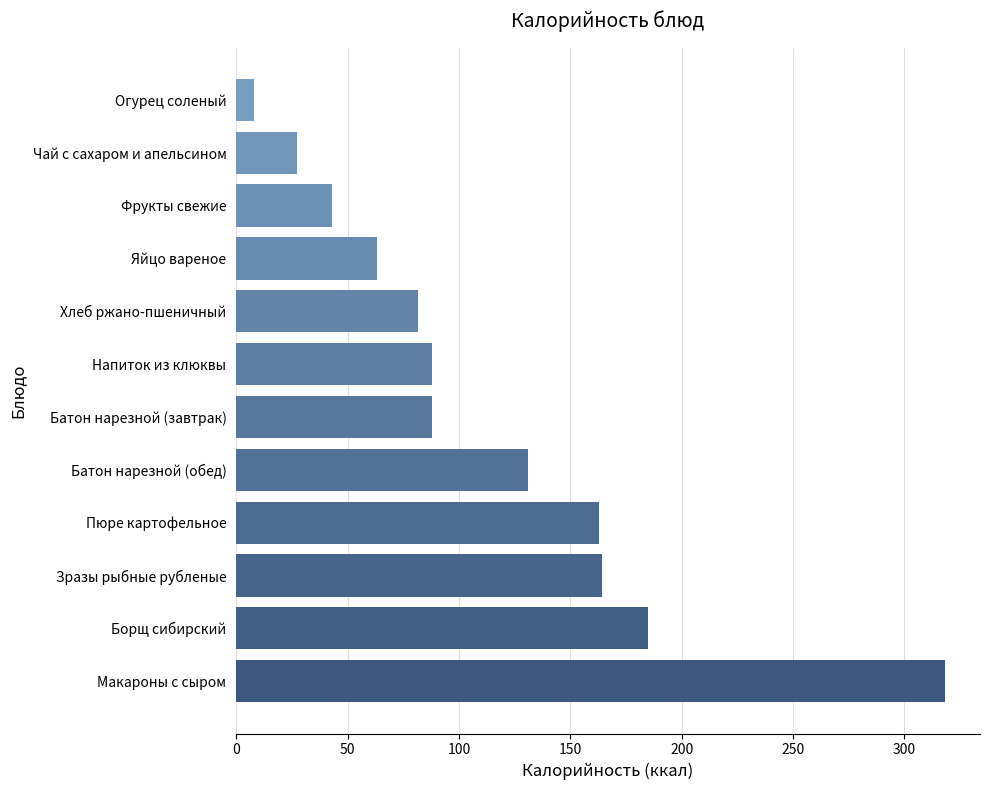

Read the value at Напиток из клюквы.

87.8